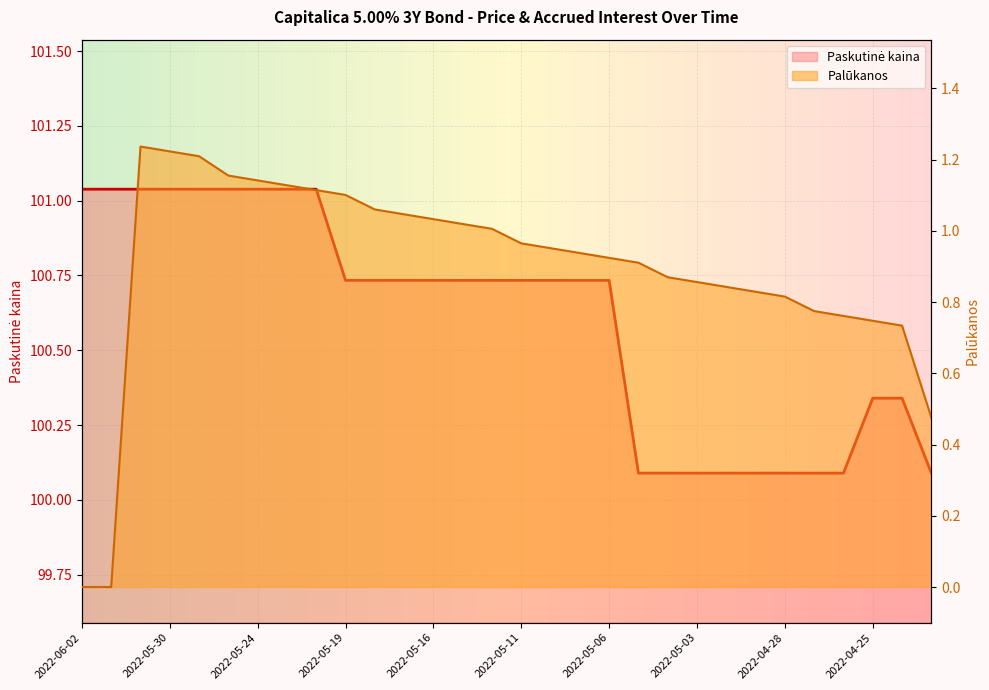

What are all the series names shown in the legend?

Paskutinė kaina, Palūkanos